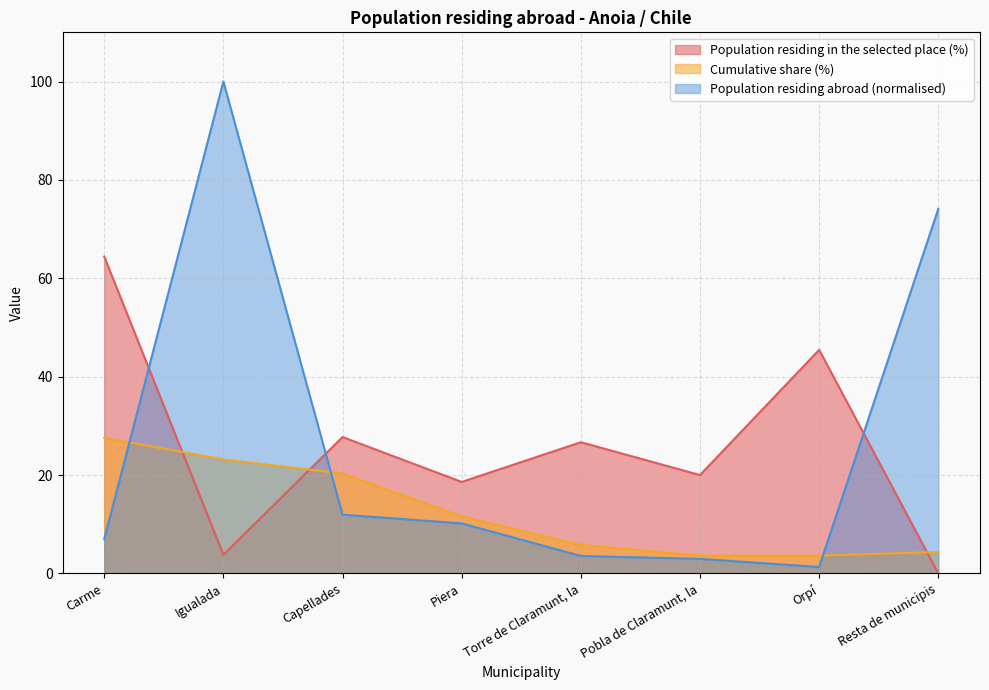

Between which two adjacent categories do Population residing in the selected place (%) and Population residing abroad first intersect?

Carme and Igualada